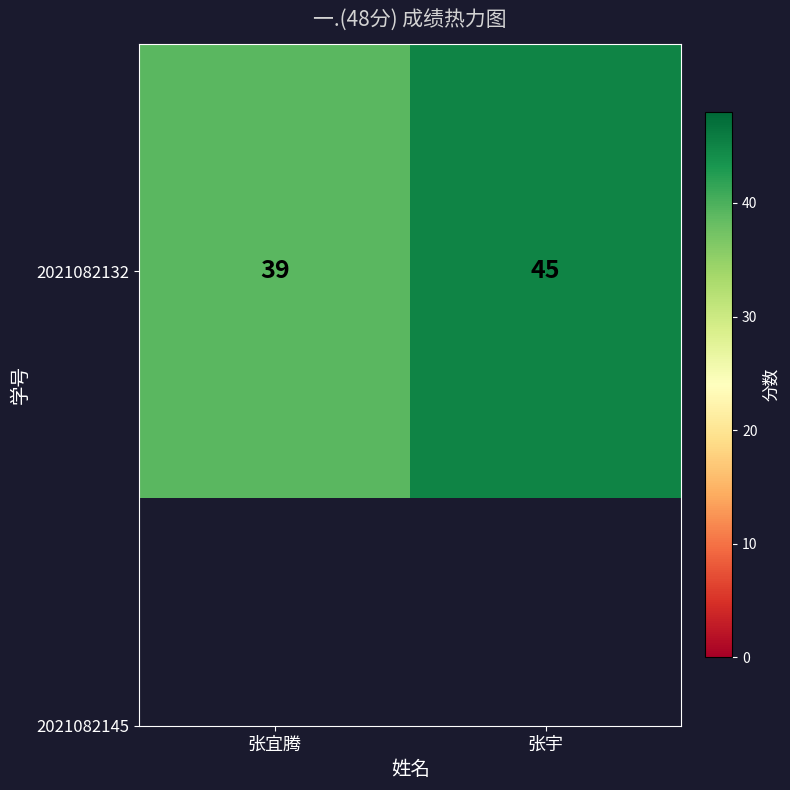

At which category does the chart reach its peak across all series?

张宇